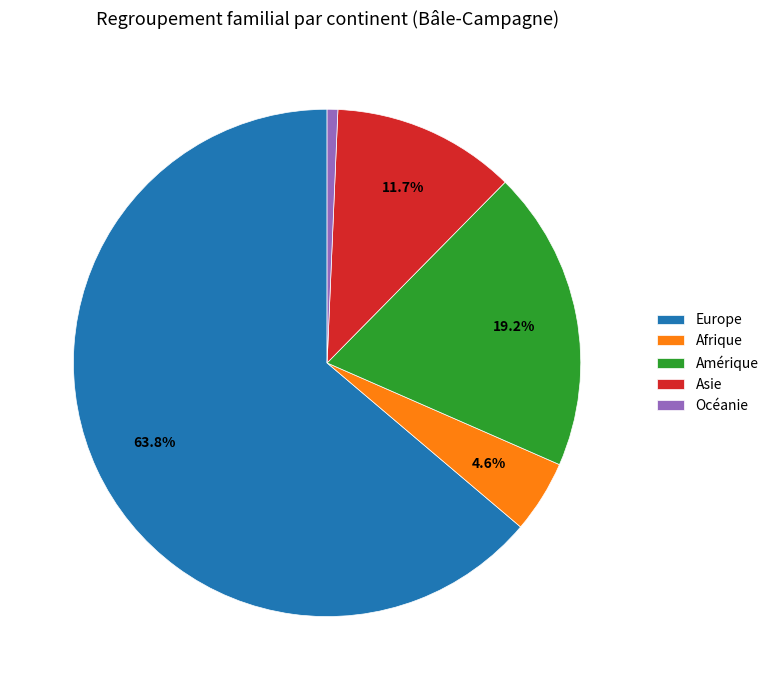

What portion of the pie excludes Afrique?

95.4%